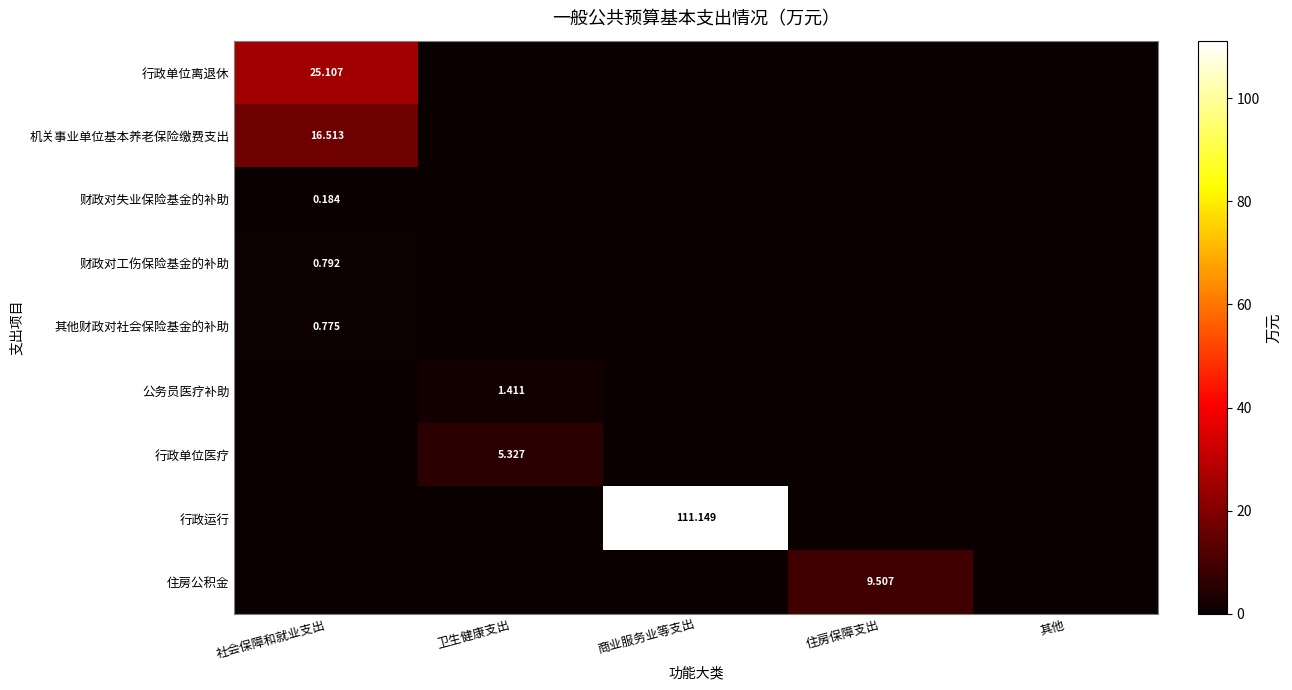

List the series in order of their peak value, highest first.

行政运行, 行政单位离退休, 机关事业单位基本养老保险缴费支出, 住房公积金, 行政单位医疗, 公务员医疗补助, 财政对工伤保险基金的补助, 其他财政对社会保险基金的补助, 财政对失业保险基金的补助